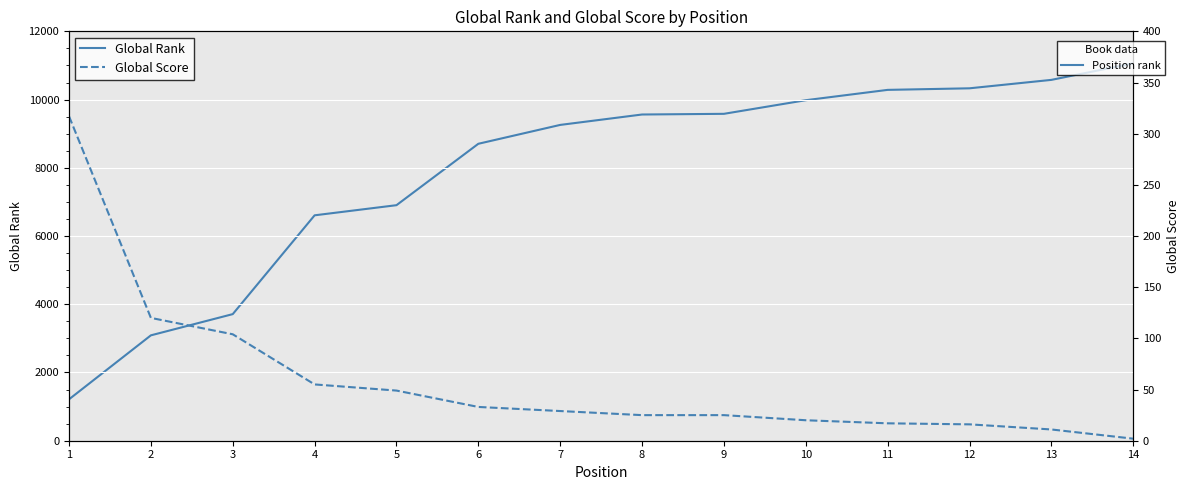

Reading left to right, extract all data points from this chart.

Global Rank: 1214	3089	3711	6607	6904	8704	9257	9562	9582	9981	10284	10330	10577	11062
Global Score: 317	120	104	55	49	33	29	25	25	20	17	16	11	2